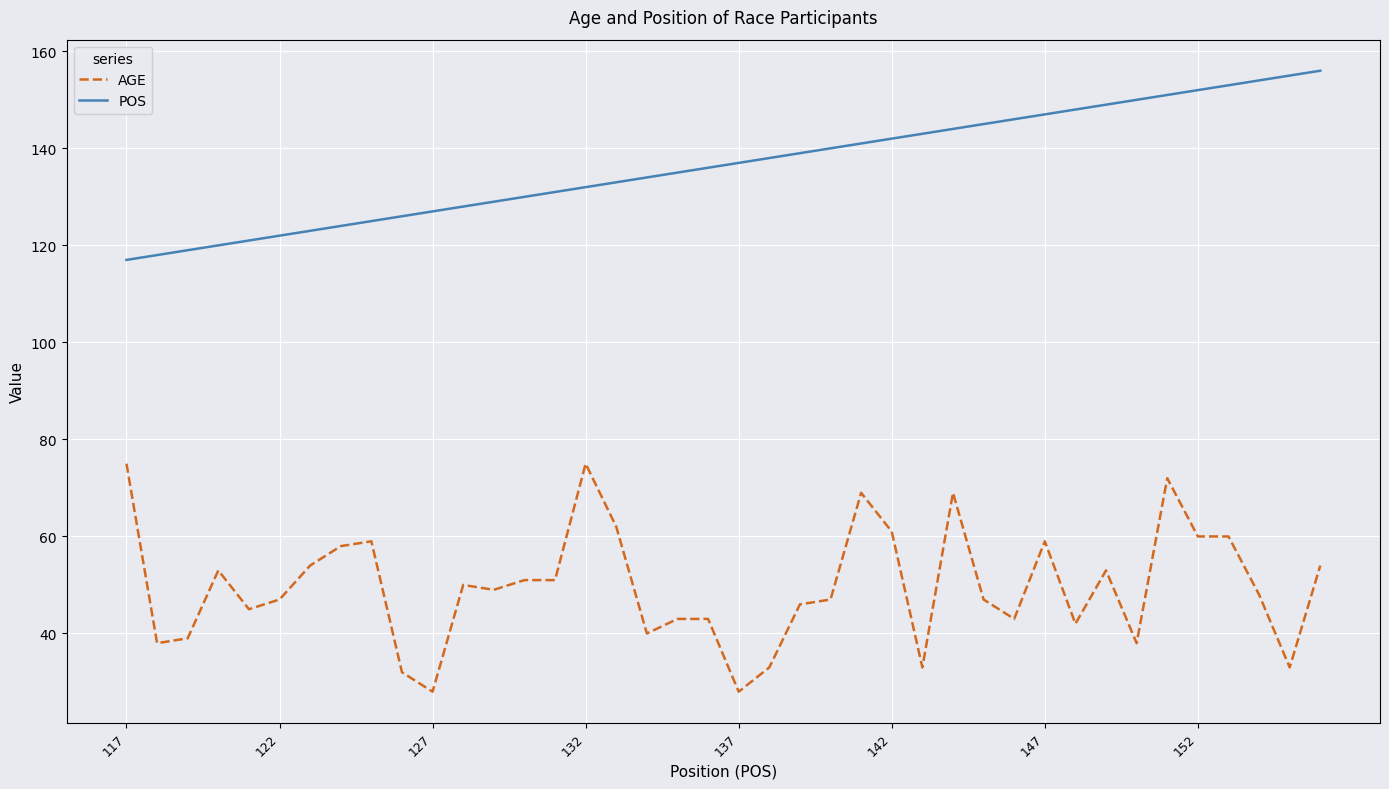

Reading left to right, extract all data points from this chart.

AGE: 75	38	39	53	45	47	54	58	59	32	28	50	49	51	51	75	62	40	43	43	28	33	46	47	69	61	33	69	47	43	59	42	53	38	72	60	60	48	33	54
POS: 117	118	119	120	121	122	123	124	125	126	127	128	129	130	131	132	133	134	135	136	137	138	139	140	141	142	143	144	145	146	147	148	149	150	151	152	153	154	155	156